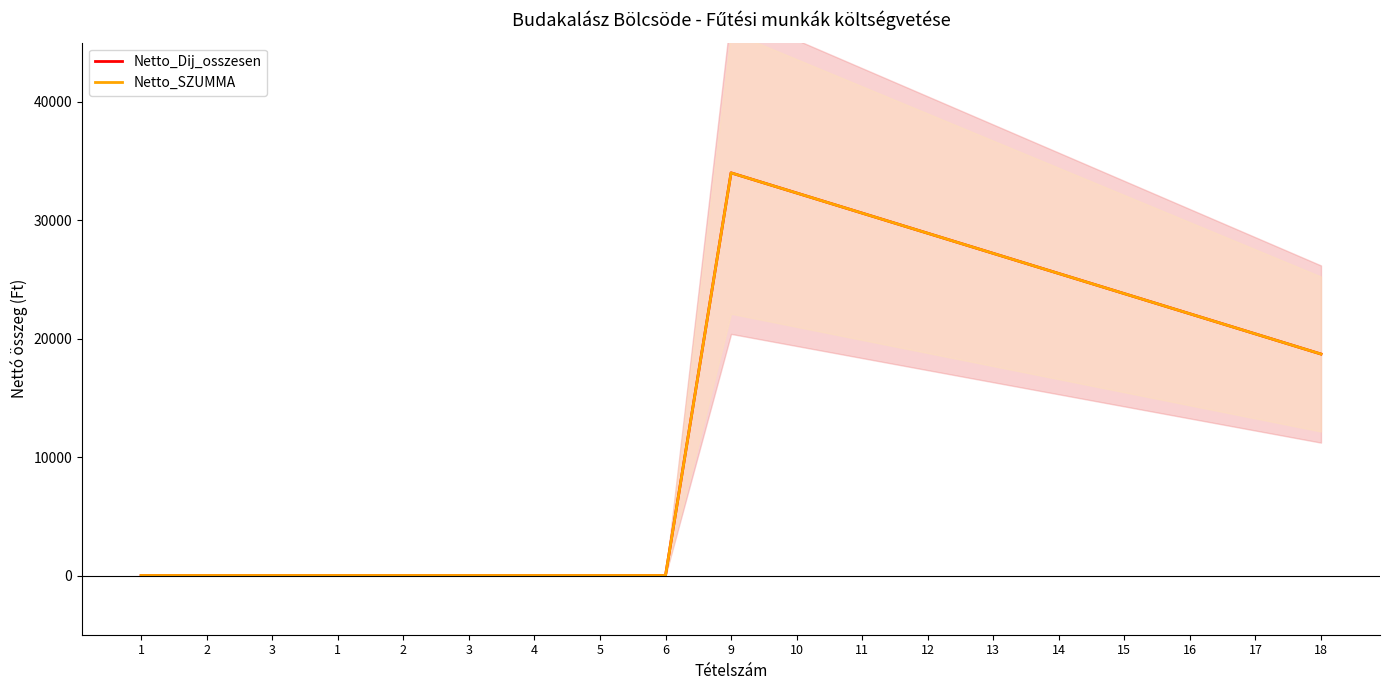

True or false: Netto_SZUMMA and Netto_Dij_osszesen cross at least once.

False